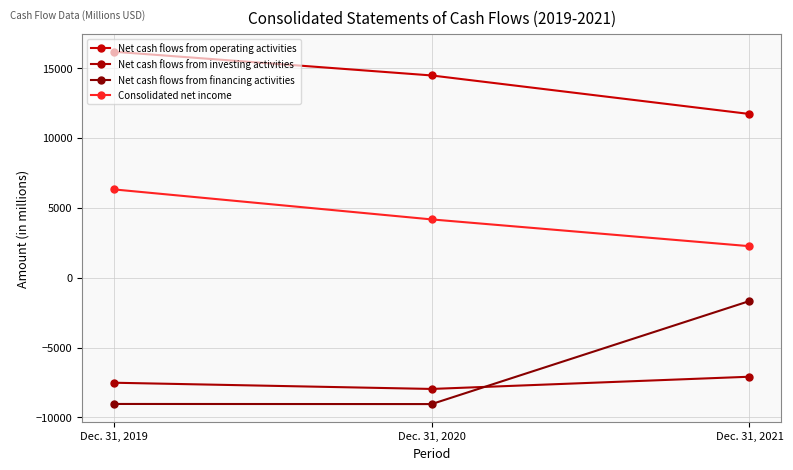

Count the number of data series in this chart.

4